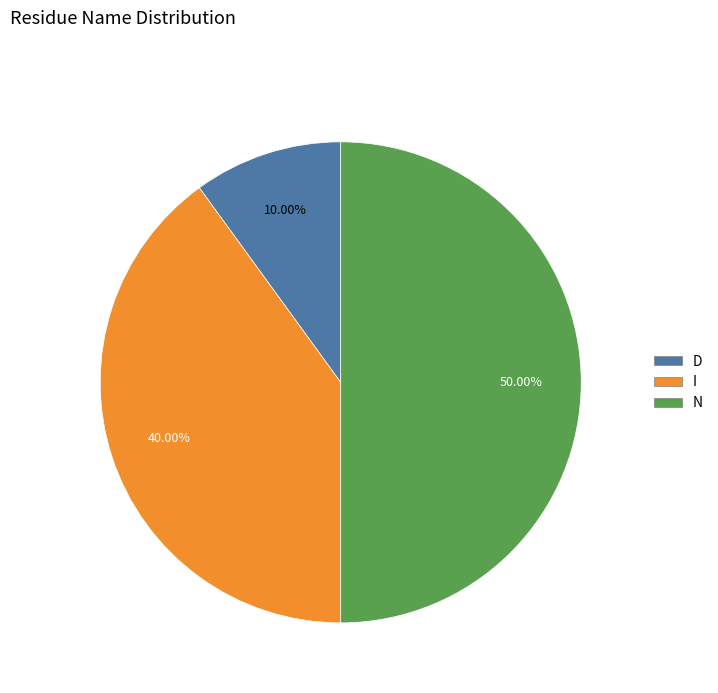

Which slice is the smallest?

D